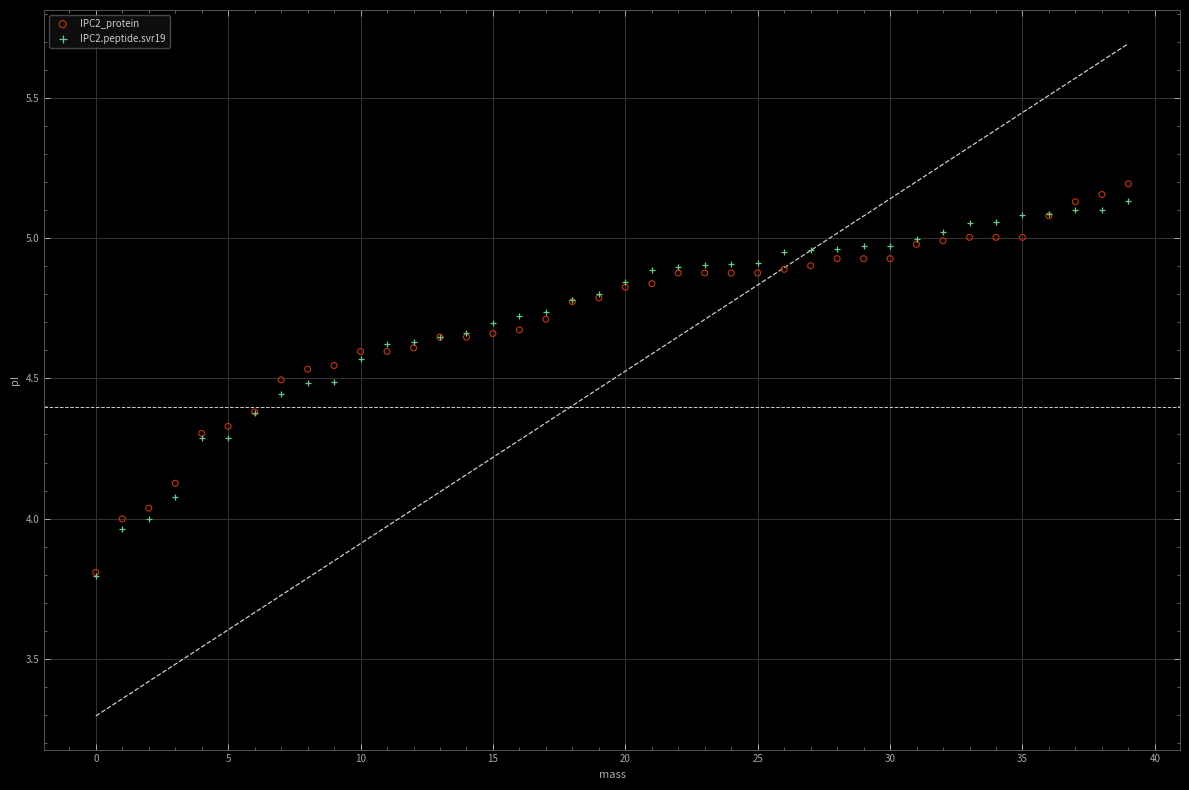

What are all the series names shown in the legend?

IPC2_protein, IPC2.peptide.svr19